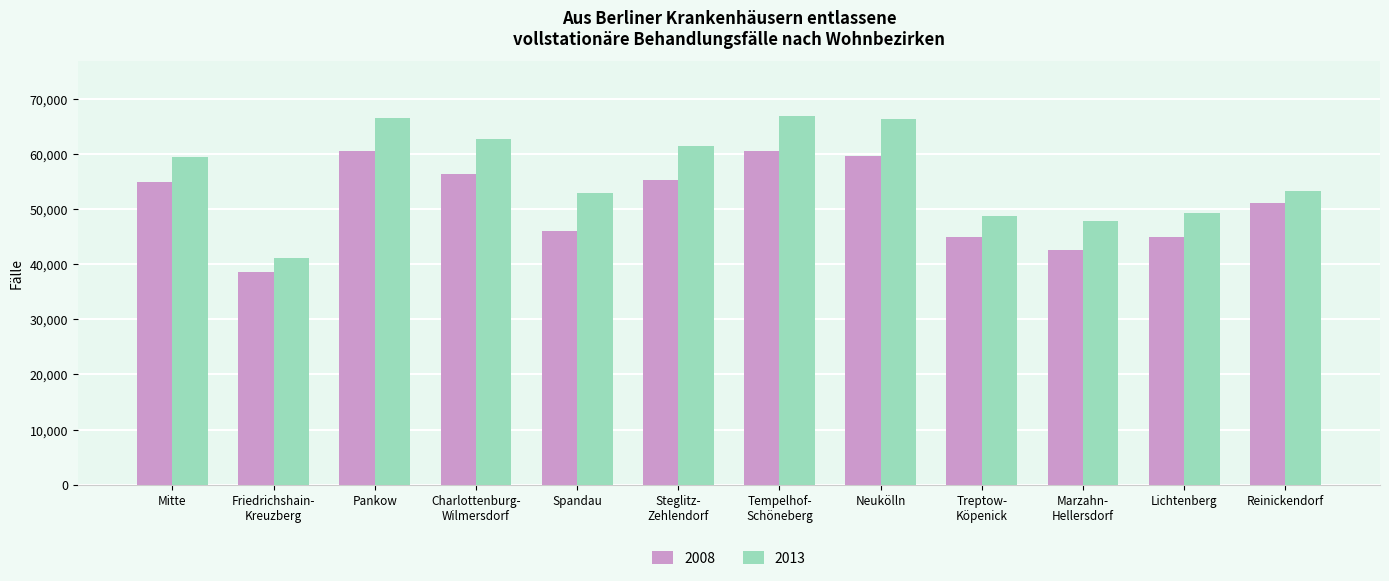

What is the total value across all series at Neukölln?

125985